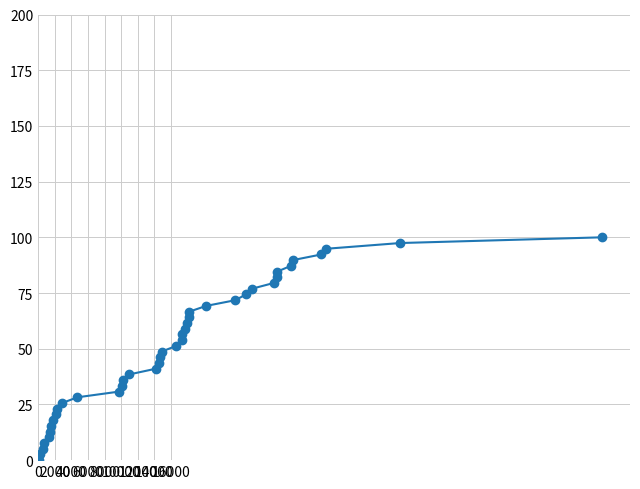

What is the average value?

50.0